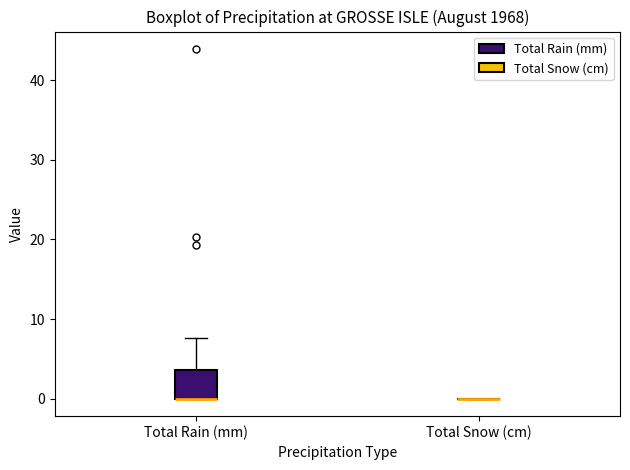

Which box is the tallest, from its lower edge to its upper edge?

Total Rain (mm)